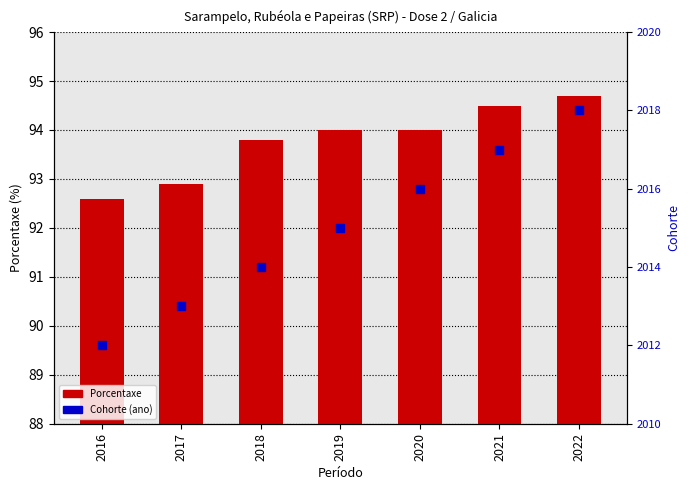

What is the total value across all series at 2019?

2109.0